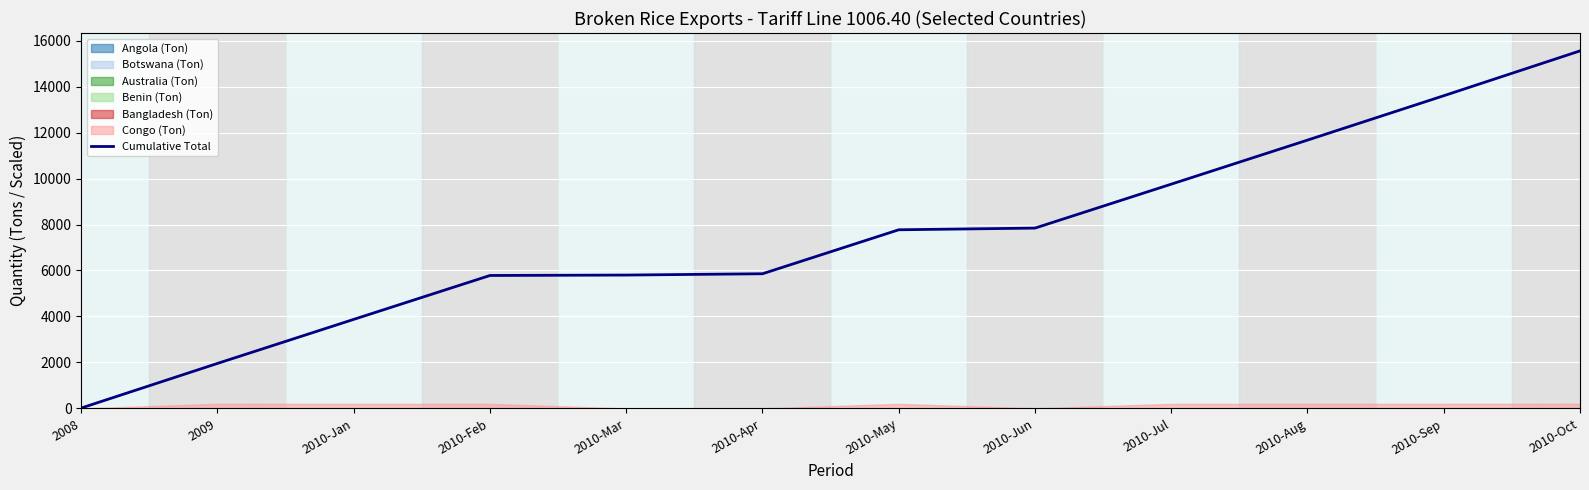

What is the change in value from 2010-Jun to 2010-Jul?

+1910.9